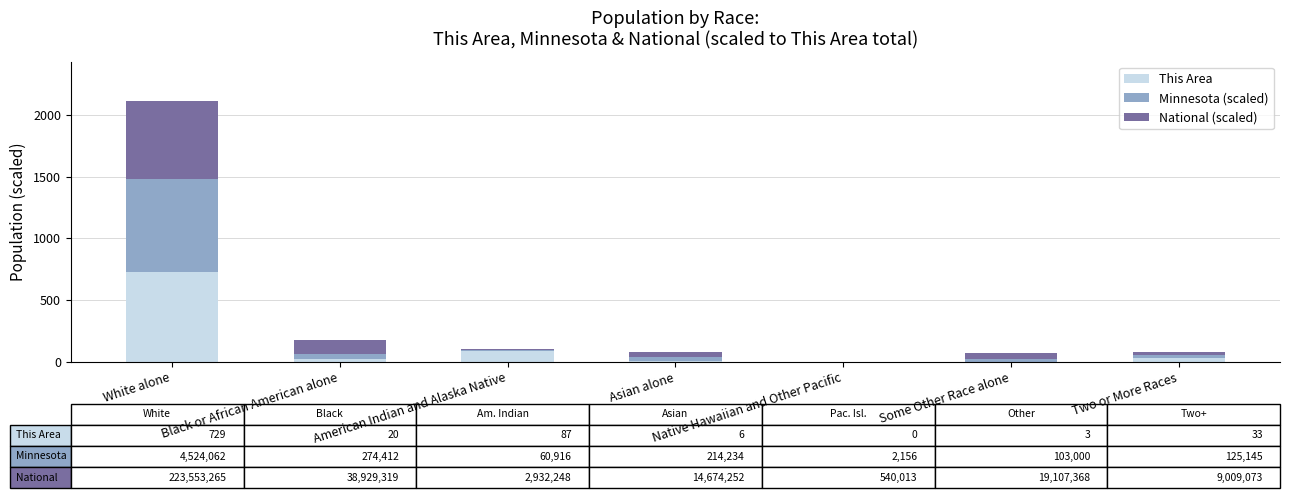

Which category has the highest value in the This Area series?

White alone